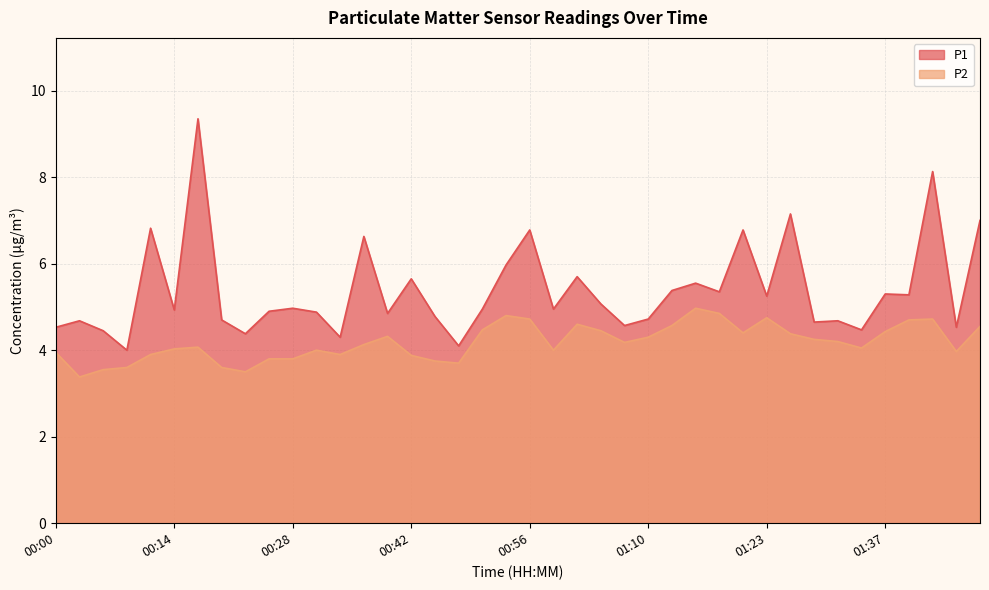

What is the greatest value displayed?

9.3